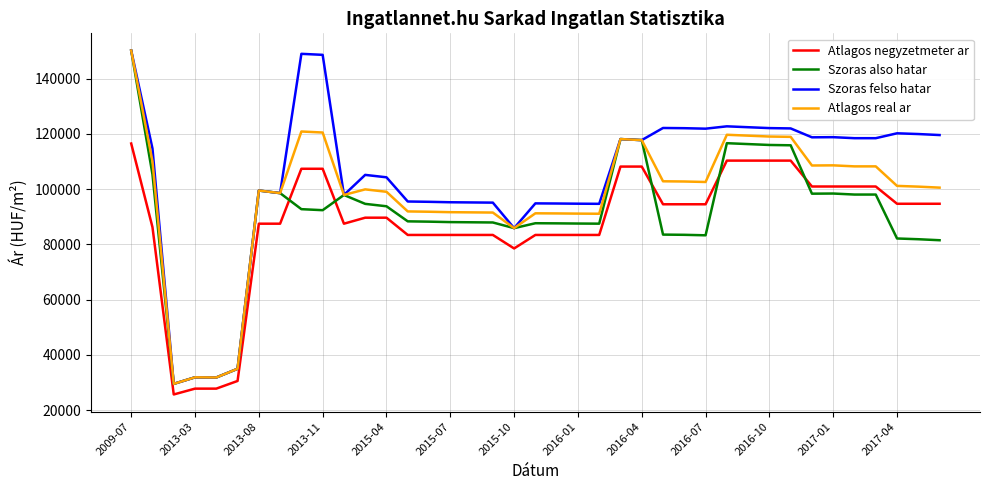

Which series has the largest total across all categories?

Szoras felso hatar